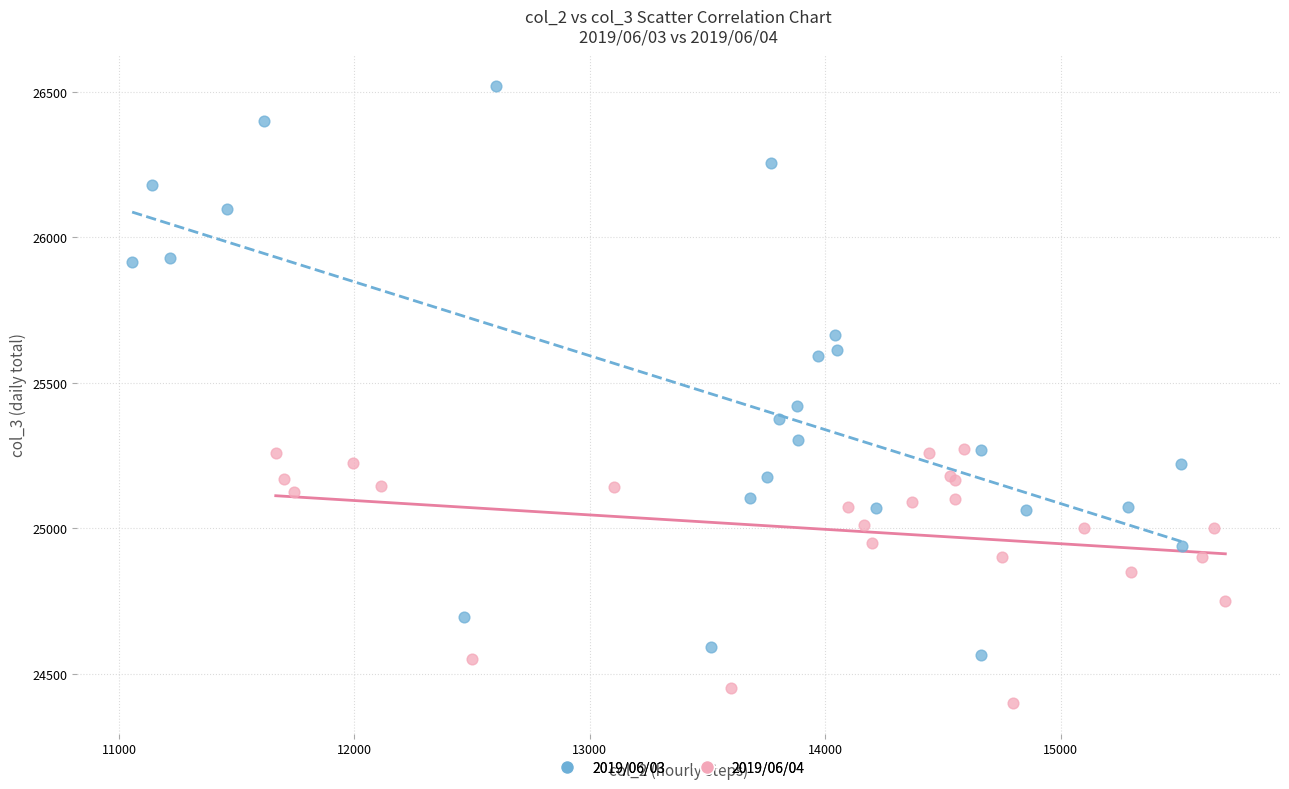

Which series contains the lowest Y value?

2019/06/04